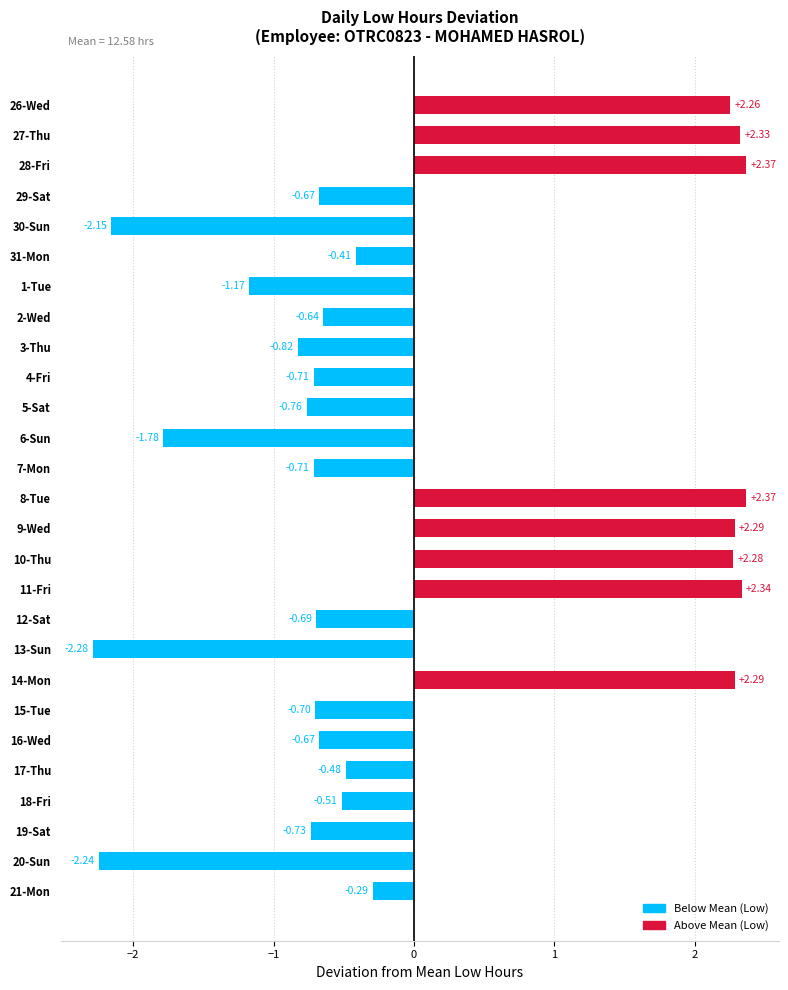

What is the sum of the values at 5-Sat and 29-Sat?

-1.4